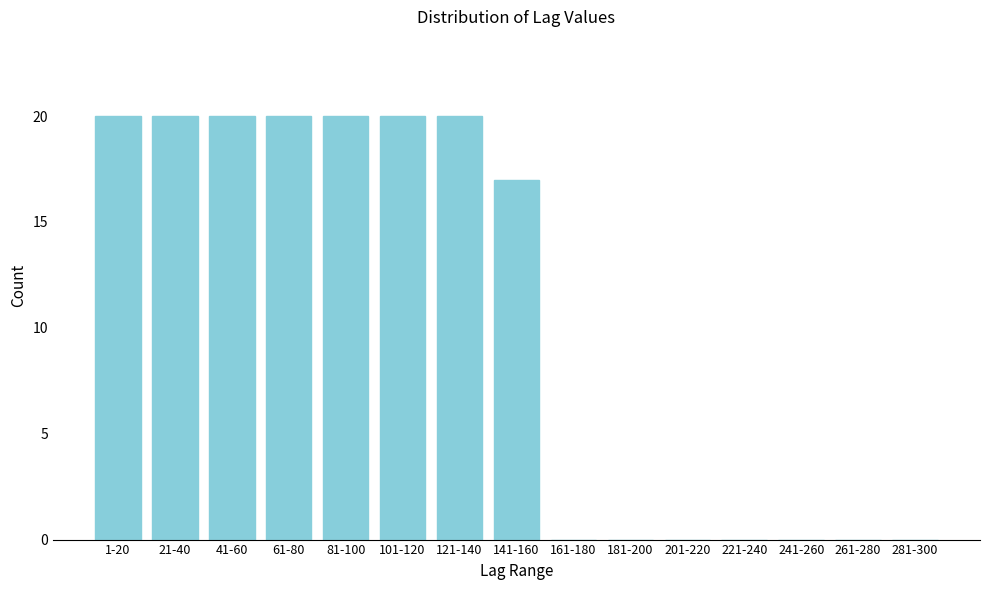

Reading left to right, extract all data points from this chart.

1-20=20	21-40=20	41-60=20	61-80=20	81-100=20	101-120=20	121-140=20	141-160=17	161-180=0	181-200=0	201-220=0	221-240=0	241-260=0	261-280=0	281-300=0